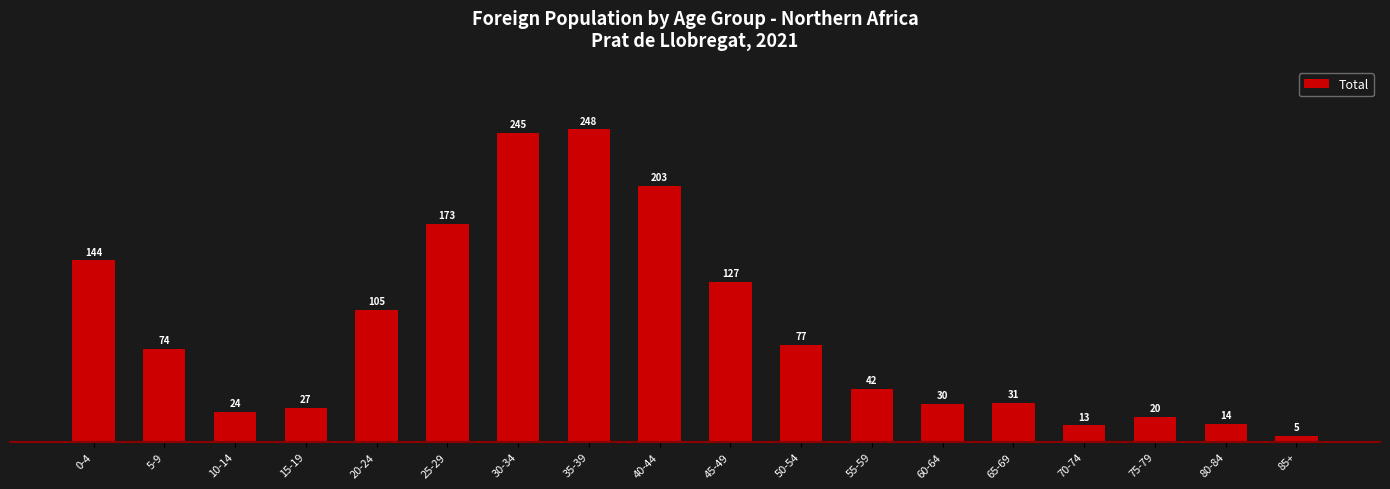

What is the smallest value displayed?

5